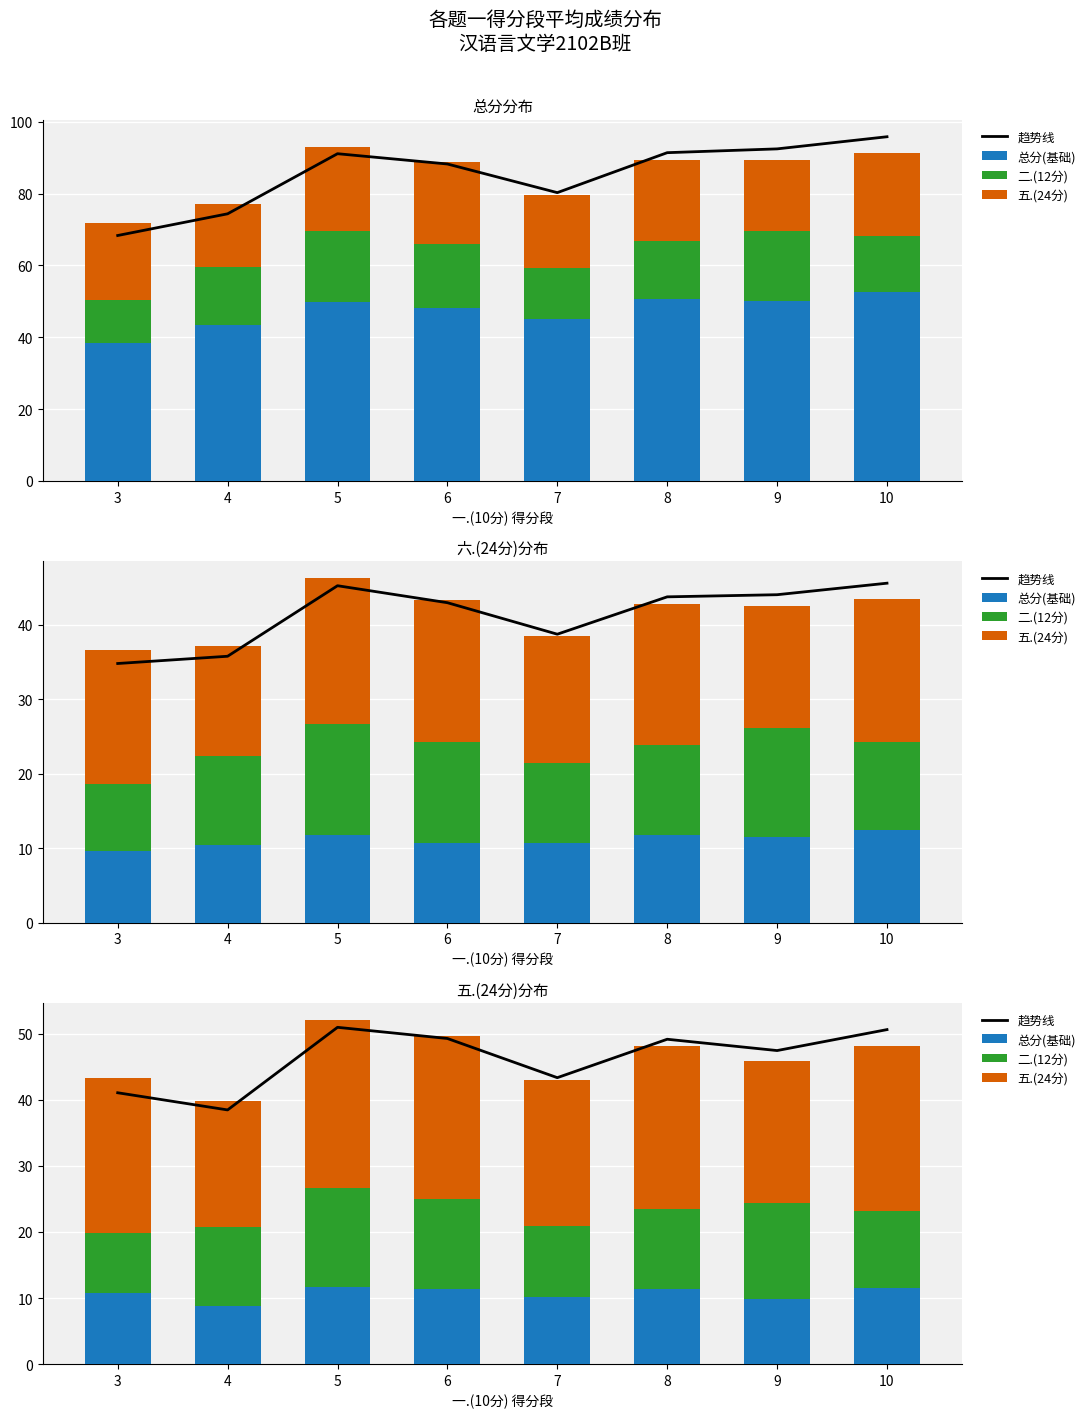

How many groups of bars are there?

8